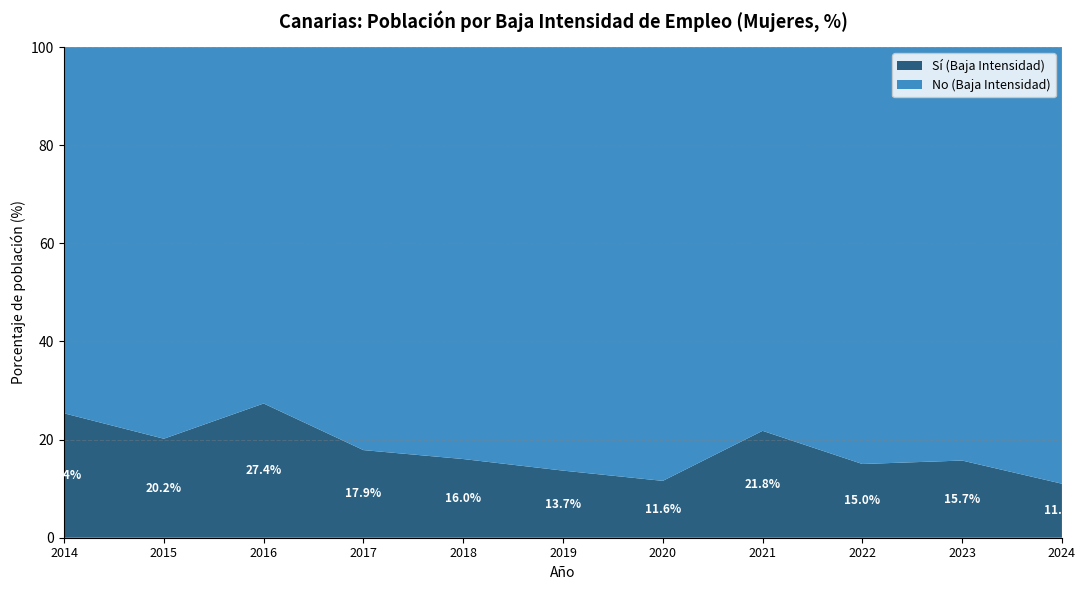

Reading left to right, extract all data points from this chart.

Sí (Baja Intensidad): 25.4	20.2	27.4	17.9	16.0	13.7	11.6	21.8	15.0	15.7	11.0
No (Baja Intensidad): 74.6	79.8	72.6	82.1	84.0	86.3	88.4	78.2	85.0	84.3	89.0